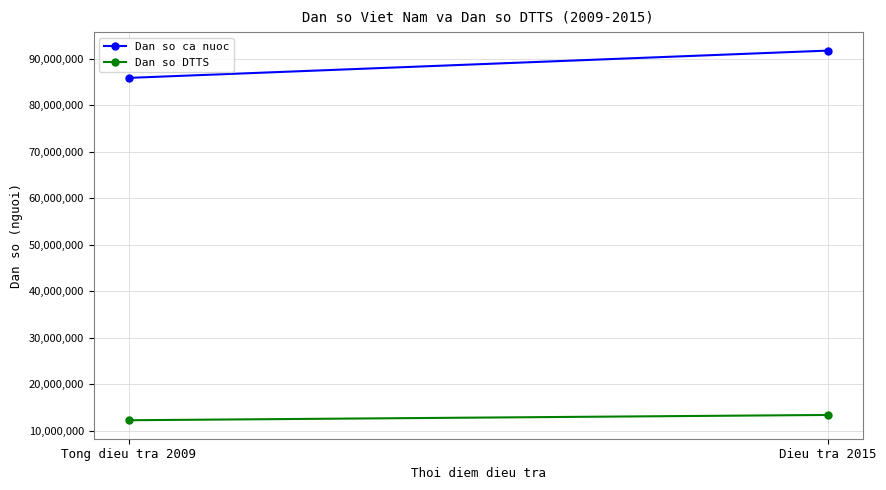

Rank the categories by Dan so ca nuoc value from highest to lowest.

Dieu tra 2015, Tong dieu tra 2009